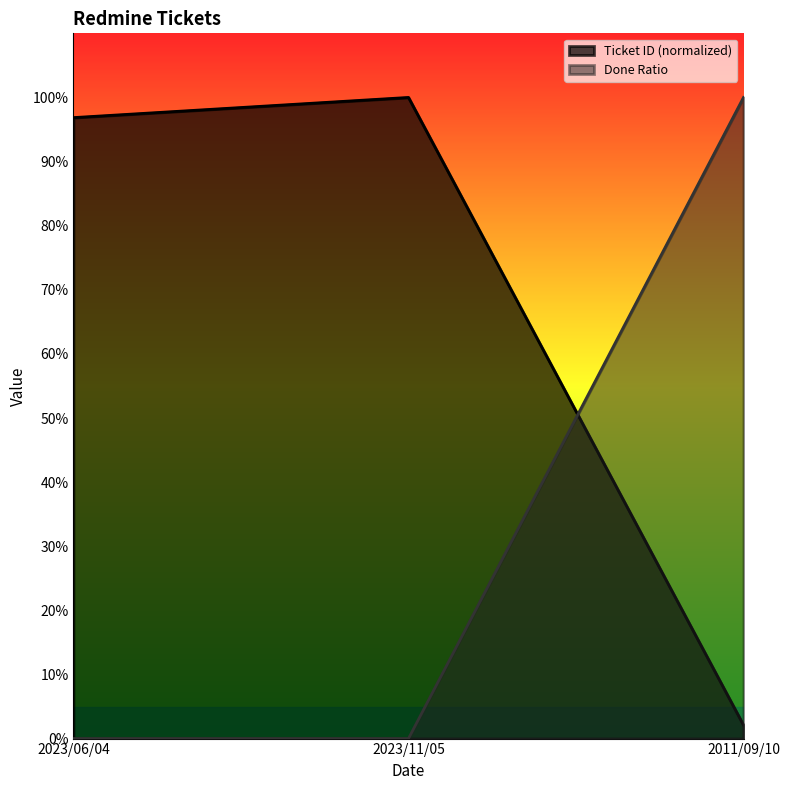

What is the difference between the maximum and minimum values in the Ticket ID series?

97.9